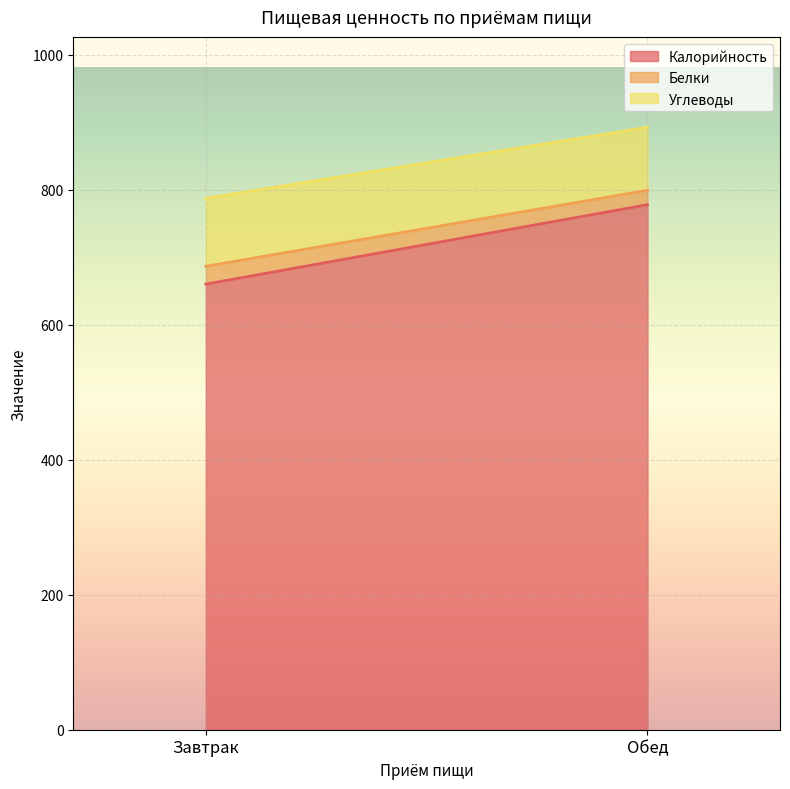

The Белки series shows 26.4 at Завтрак. True or false?

True